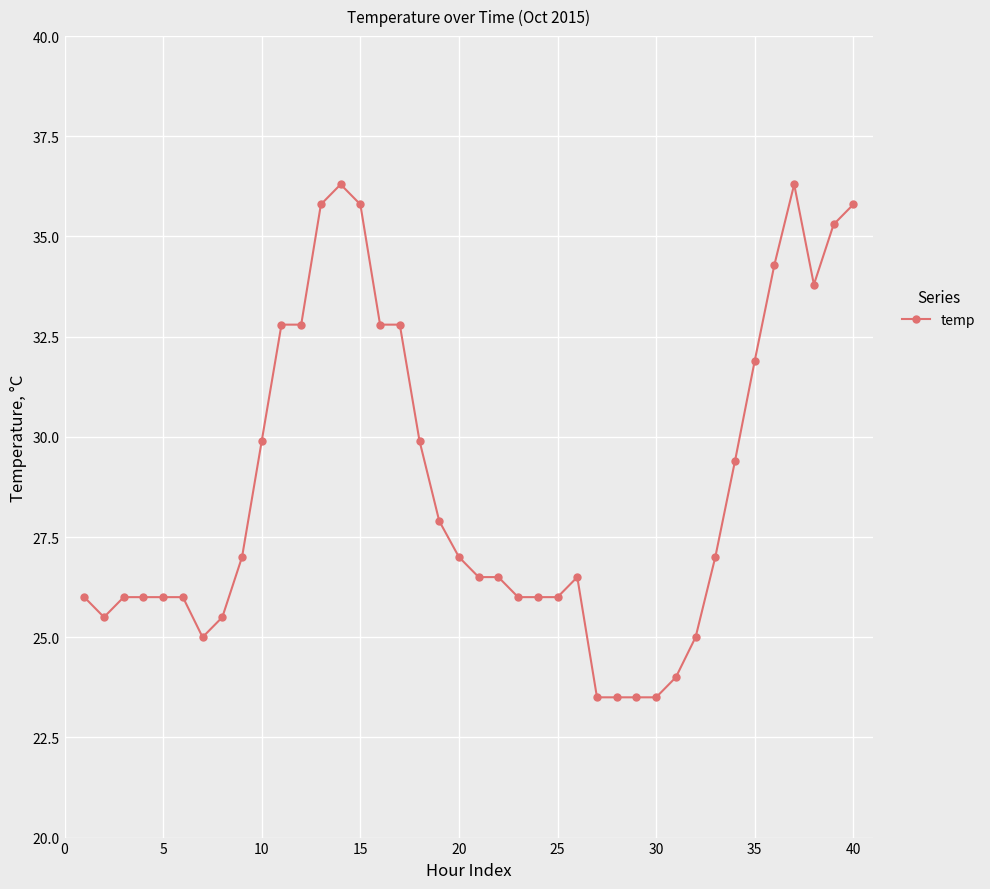

What is the greatest value displayed?

36.3